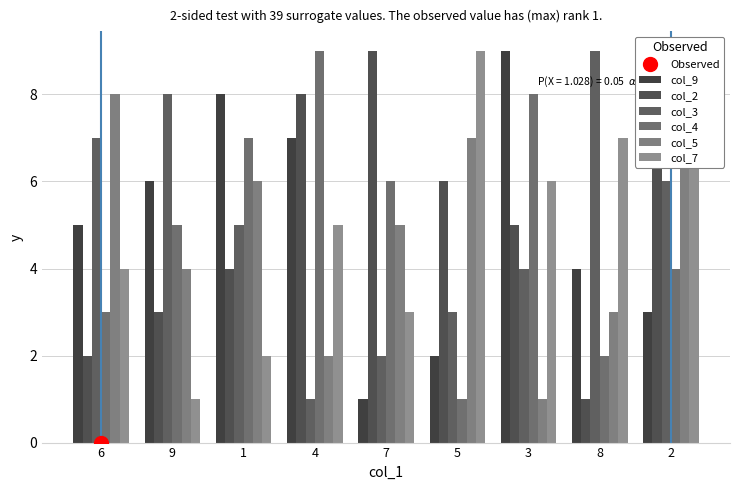

True or false: col_4 has a value of 6 at 7.

True